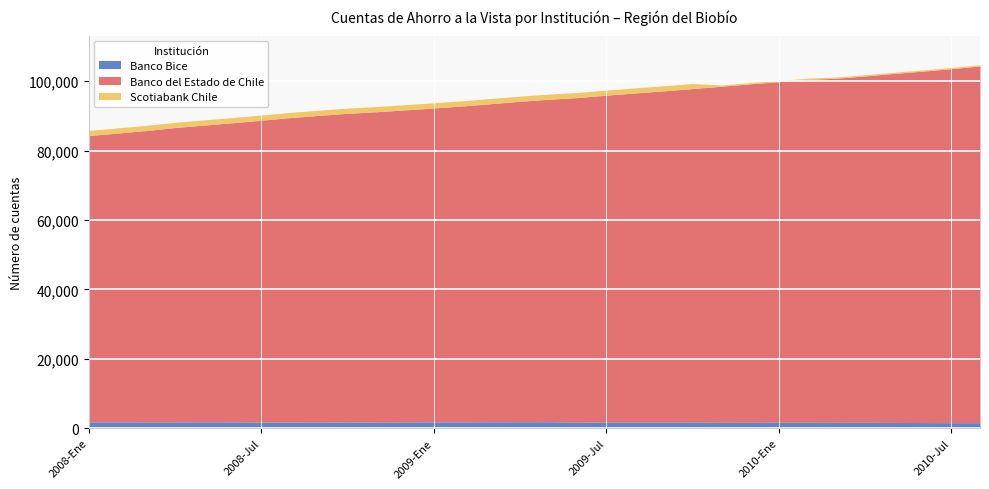

At which label does Banco del Estado de Chile first exceed 92913?

2009-Jun